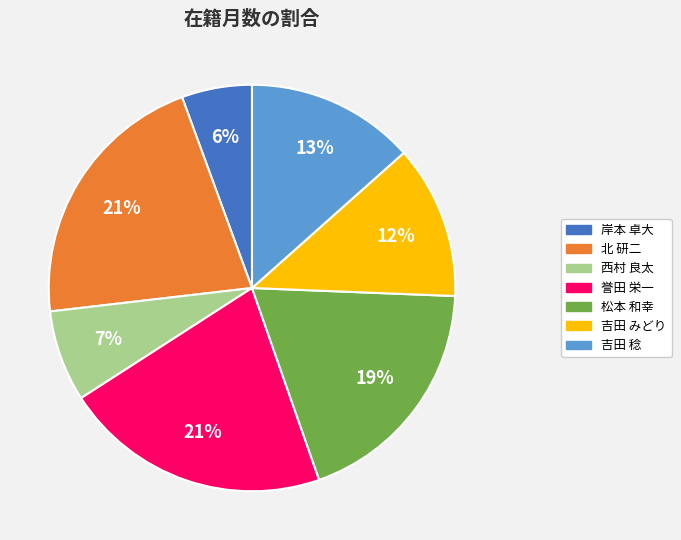

True or false: 岸本 卓大 accounts for 11% of the total.

False